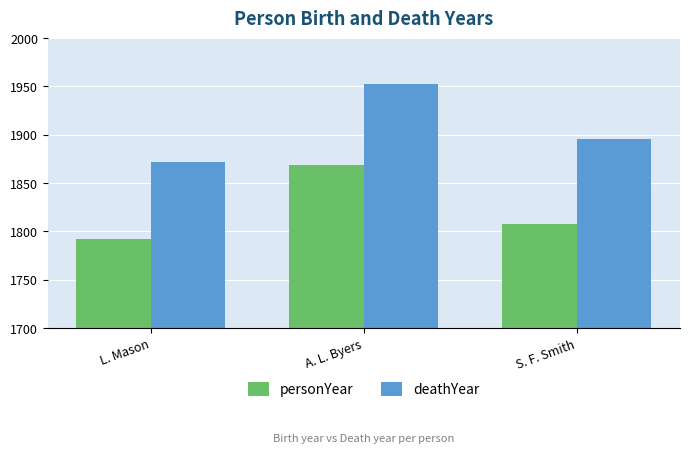

What are all the series names shown in the legend?

personYear, deathYear